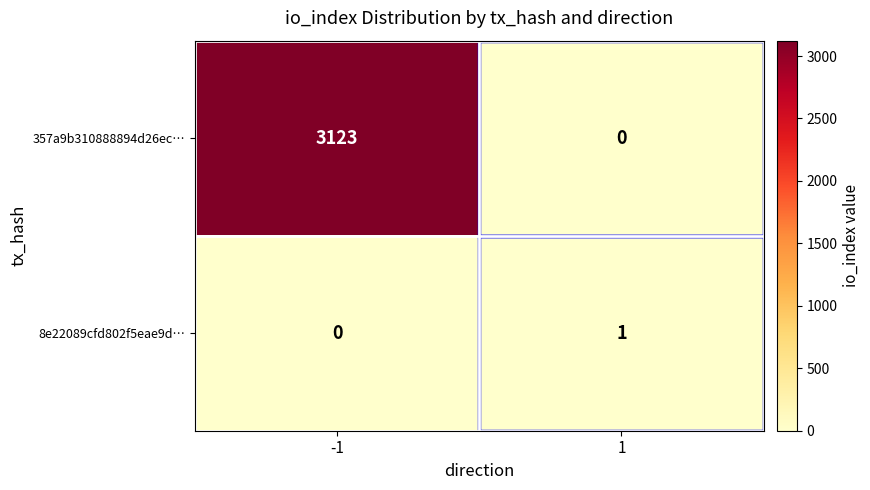

Count the number of categories in the chart.

2